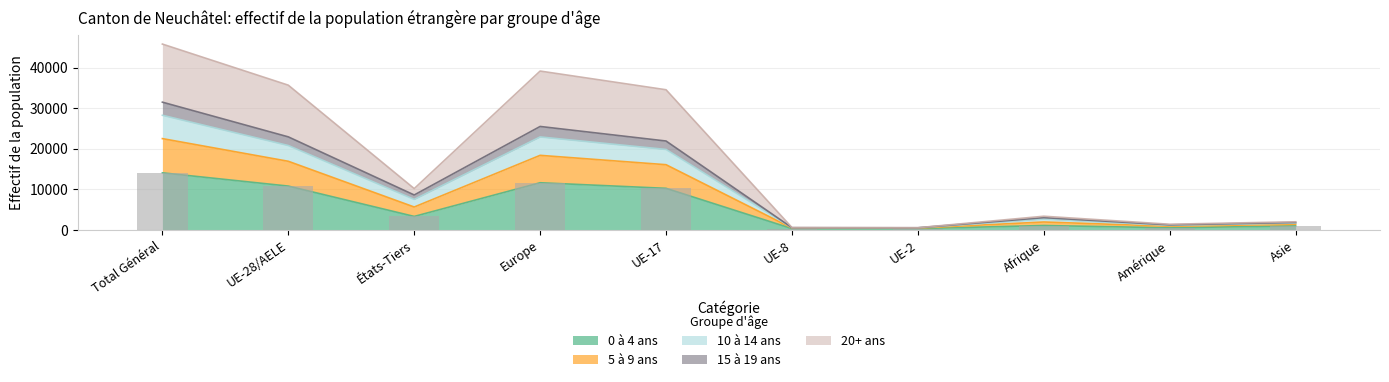

Is it true that 15 à 19 ans equals 1897 at Afrique?

True